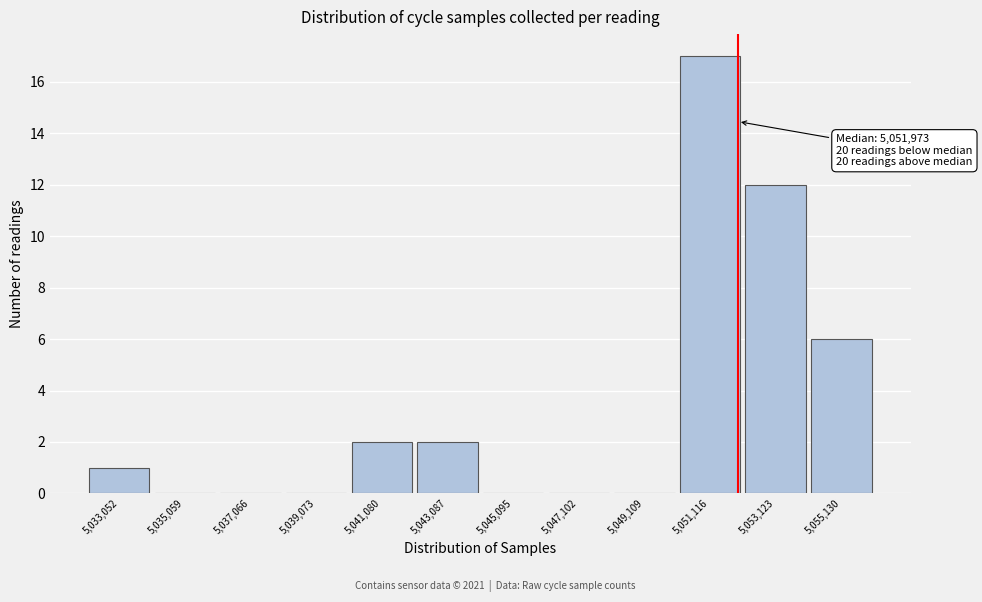

Which range on the x-axis has the tallest bar?

5050000 to 5052000